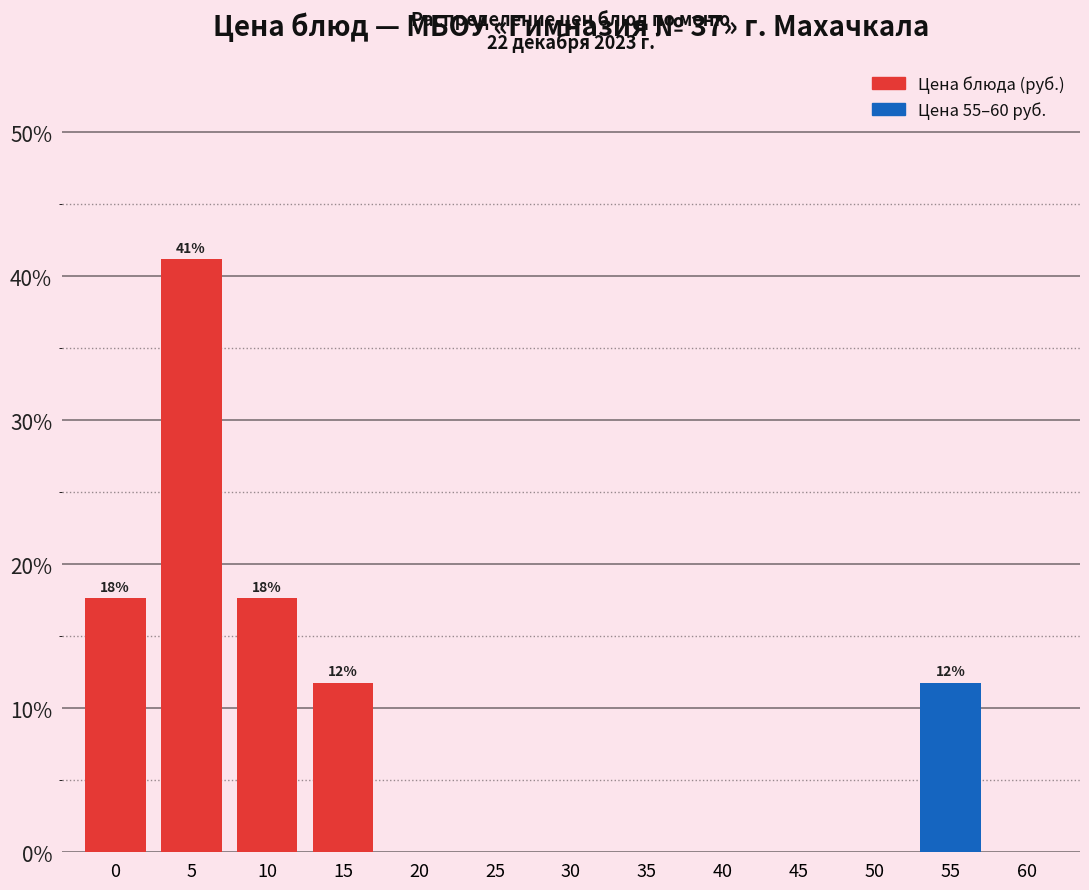

Reading right to left, what are all the values shown in this chart?

60=0.0	55=11.8	50=0.0	45=0.0	40=0.0	35=0.0	30=0.0	25=0.0	20=0.0	15=11.8	10=17.6	5=41.2	0=17.6